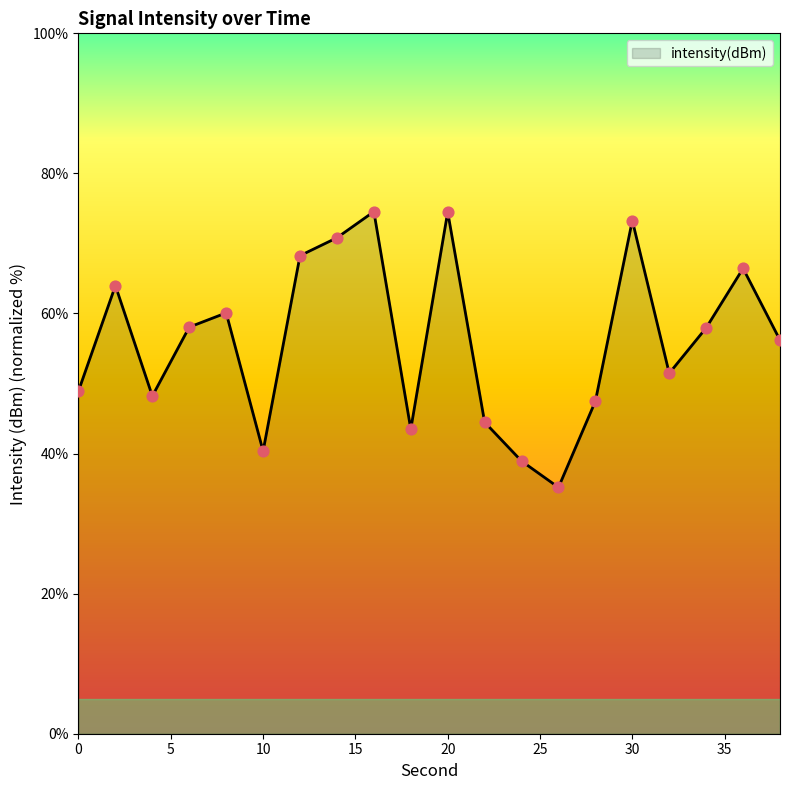

What is the maximum value shown in the chart?

74.5